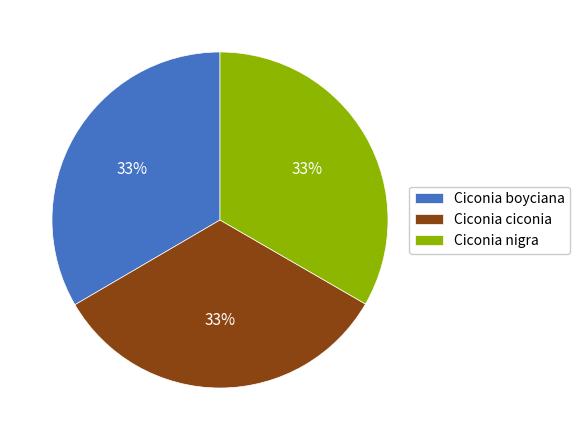

Combined, do Ciconia ciconia and Ciconia nigra account for over 50%?

Yes